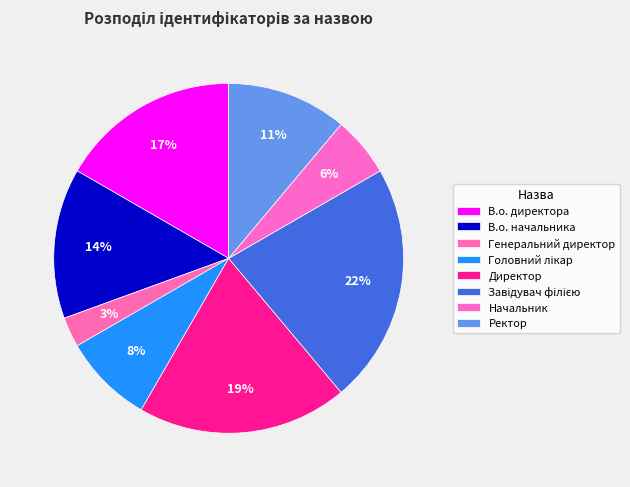

How many slices are in this pie chart?

8